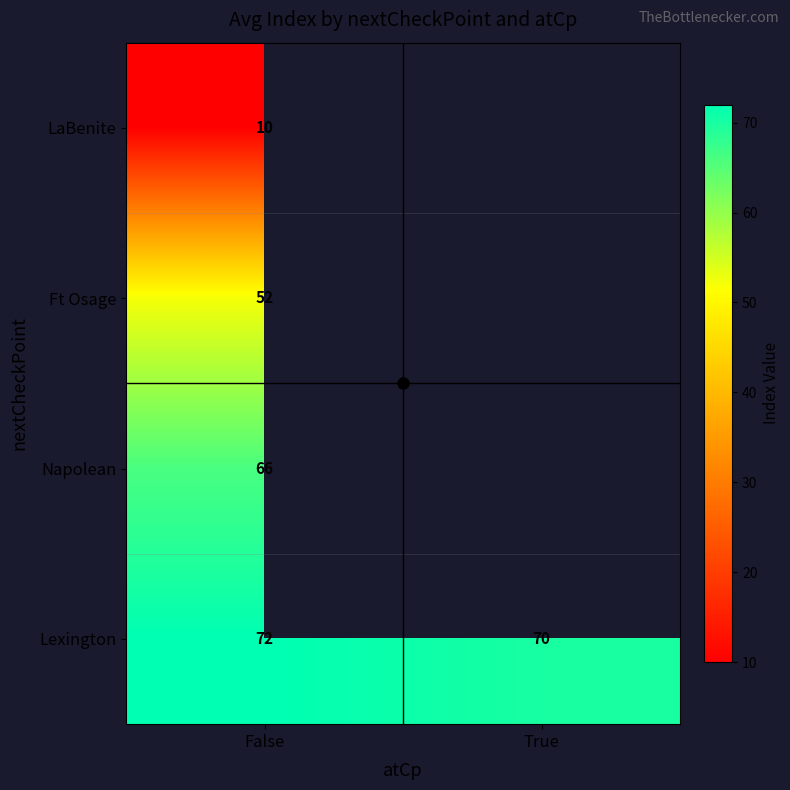

At which category does the chart reach its minimum across all series?

False